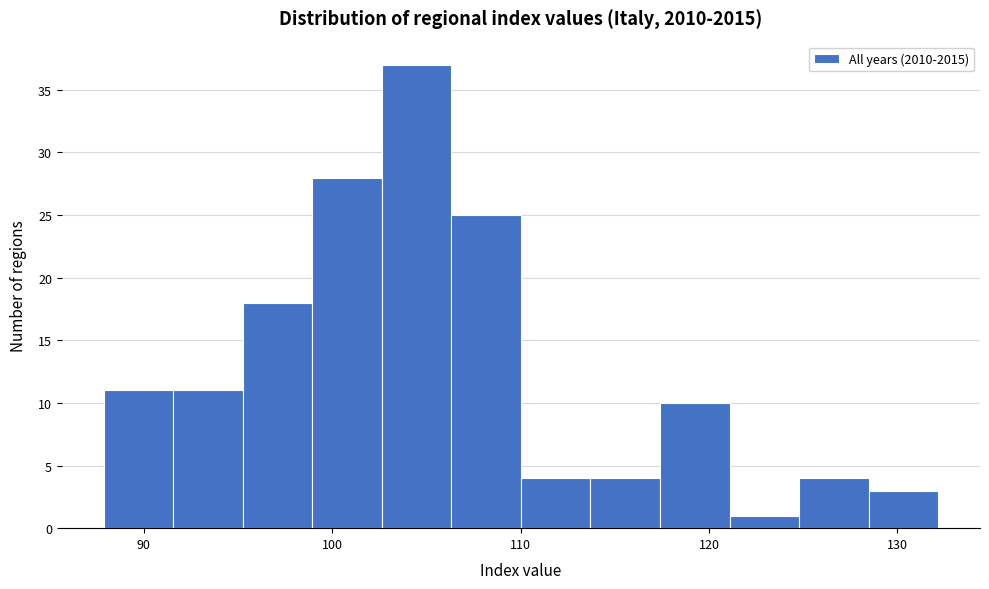

Read against the x-axis, roughly where is the centre of the tallest bar?

104